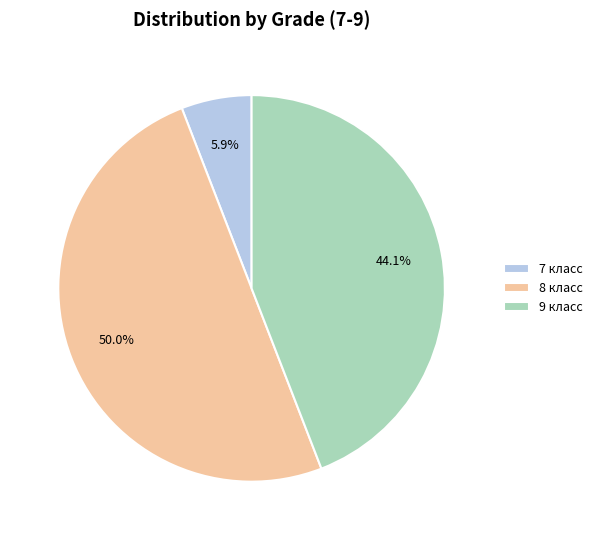

What percentage is NOT represented by 7 класс?

94.1%